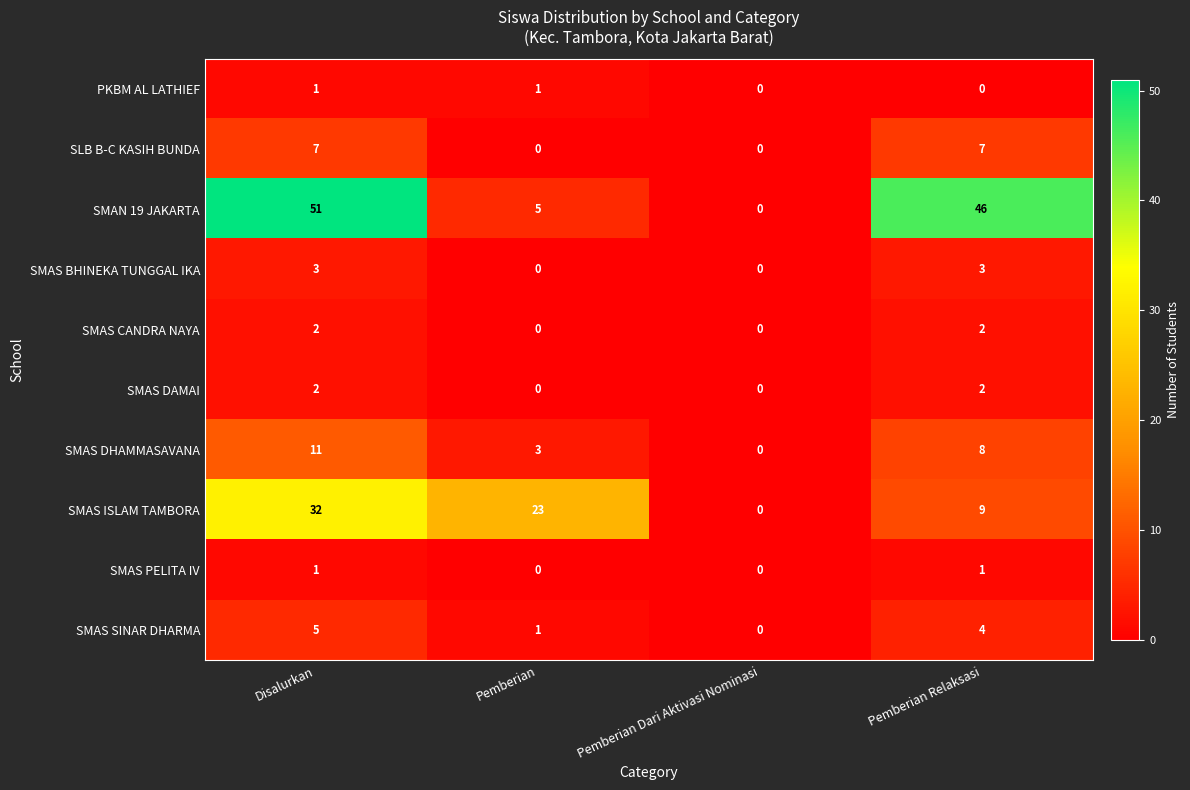

How many data points in SMAS SINAR DHARMA are less than 4?

2